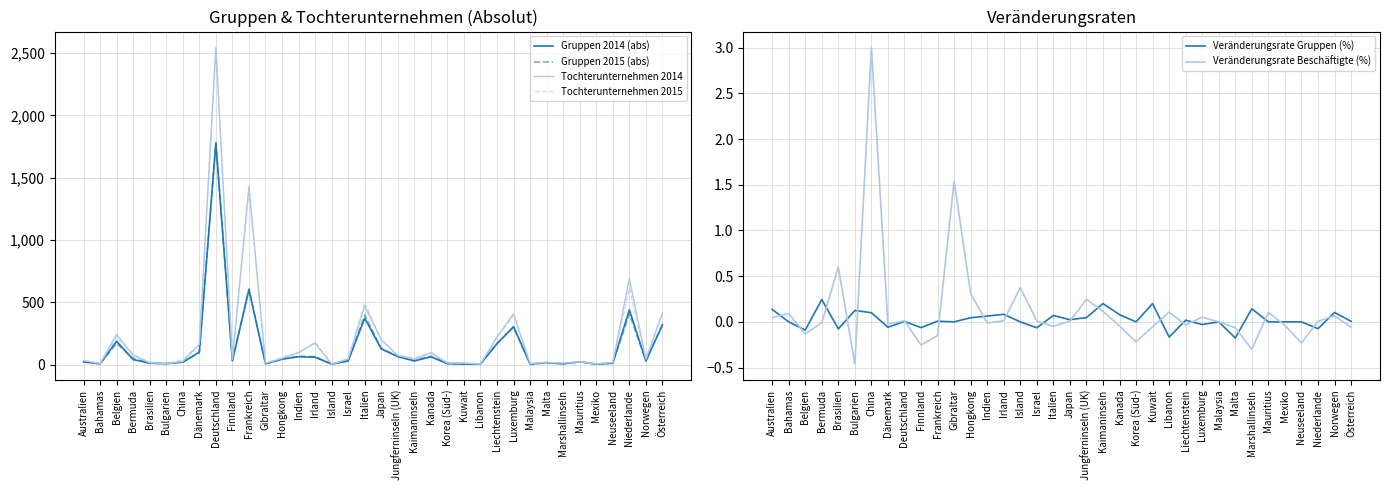

At how many categories does at least one series exceed 869?

2